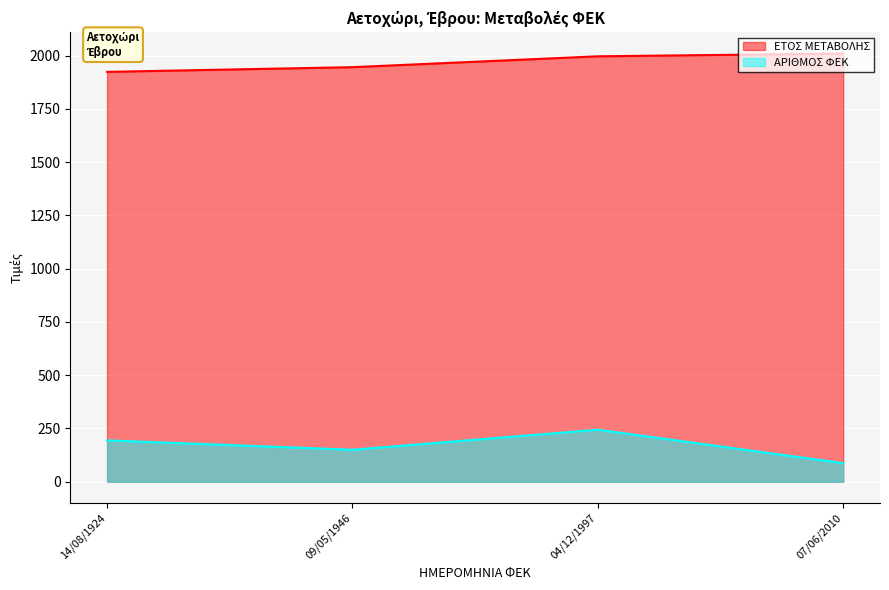

Does the chart display data point markers on the line(s)?

No